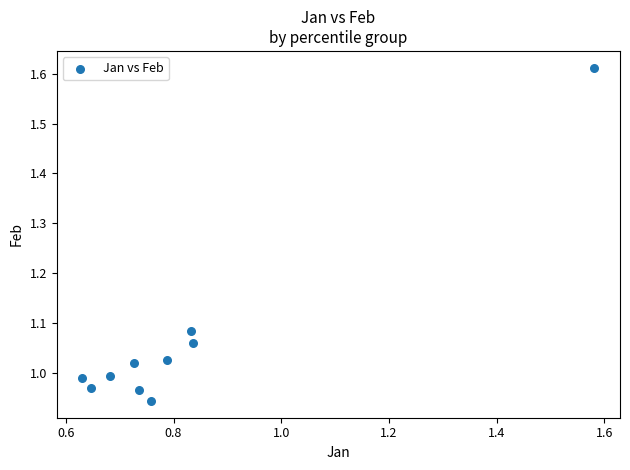

What is the average X value?

0.8